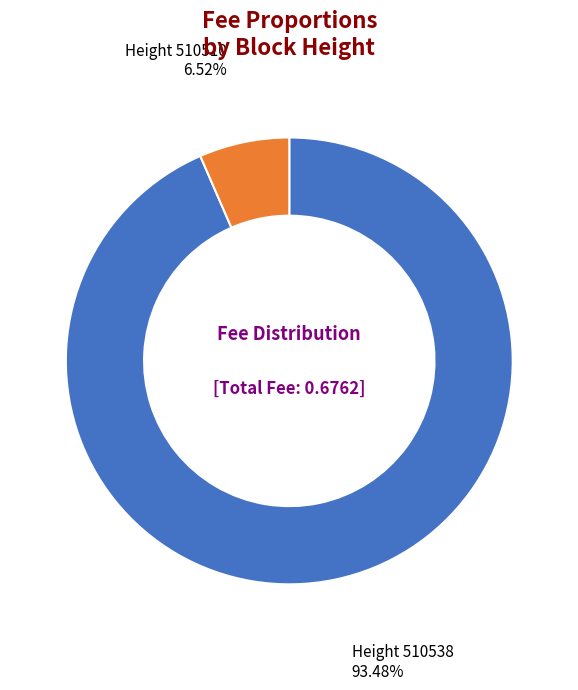

Rank the categories by value from highest to lowest.

Height 510538, Height 510510